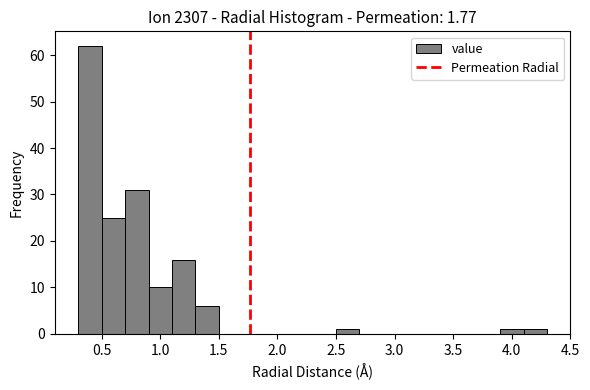

Reading left to right, transcribe this chart: for each bar, give the range it covers on the x-axis and its height. The values are not printed on the chart, so give them approximately, as read against the axis.

0.3 to 0.5: 62
0.5 to 0.7: 25
0.7 to 0.9: 31
0.9 to 1.1: 10
1.1 to 1.3: 16
1.3 to 1.5: 6
1.5 to 1.7: 0
1.7 to 1.9: 0
1.9 to 2.1: 0
2.1 to 2.3: 0
2.3 to 2.5: 0
2.5 to 2.7: 1
2.7 to 2.9: 0
2.9 to 3.1: 0
3.1 to 3.3: 0
3.3 to 3.5: 0
3.5 to 3.7: 0
3.7 to 3.9: 0
3.9 to 4.1: 1
4.1 to 4.3: 1